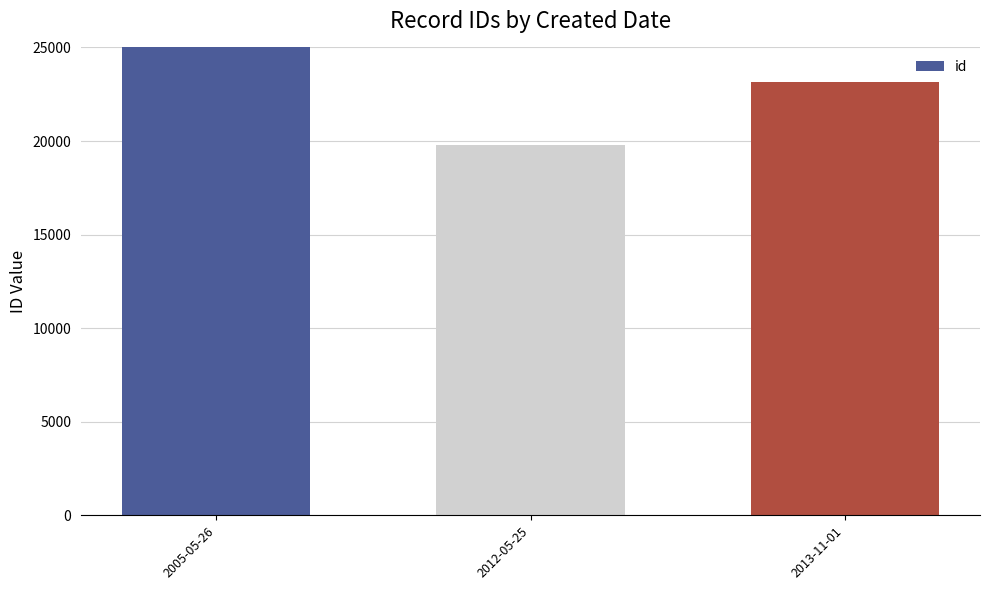

Reading right to left, extract all data points from this chart.

23129	19783	124209